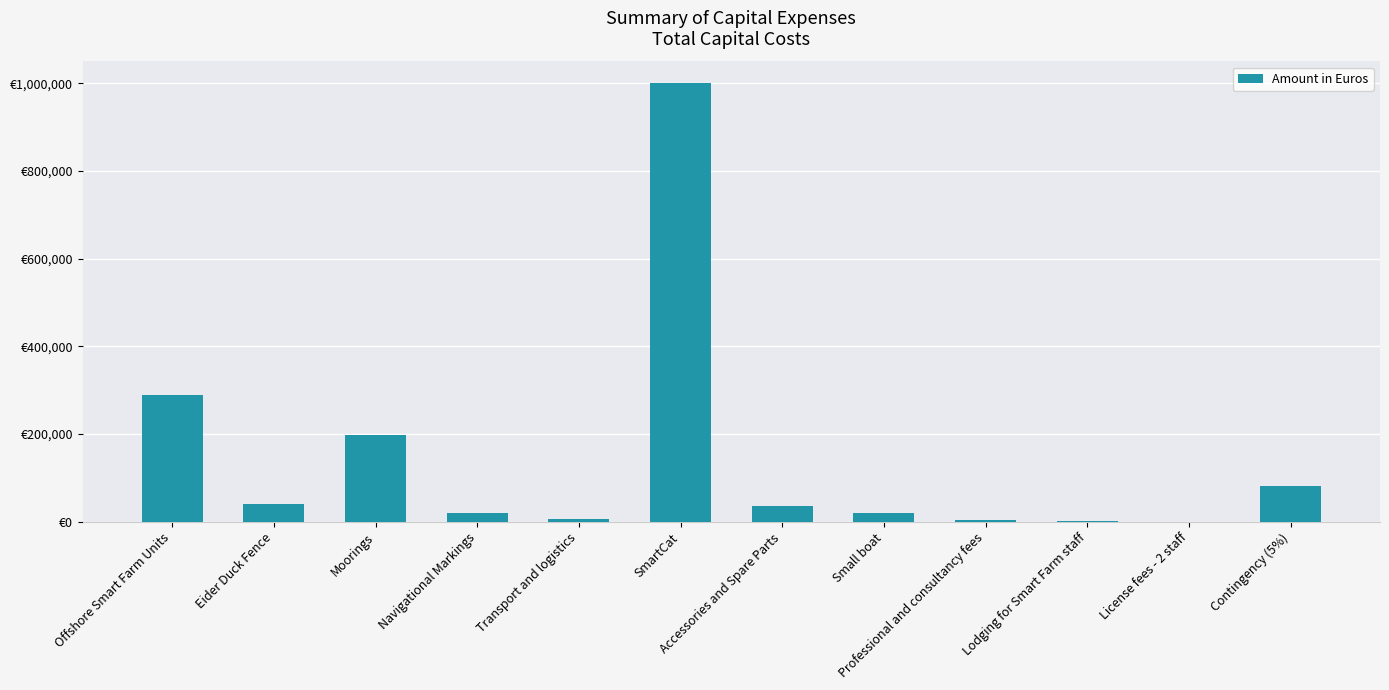

At which category does the chart reach its minimum across all series?

License fees - 2 staff